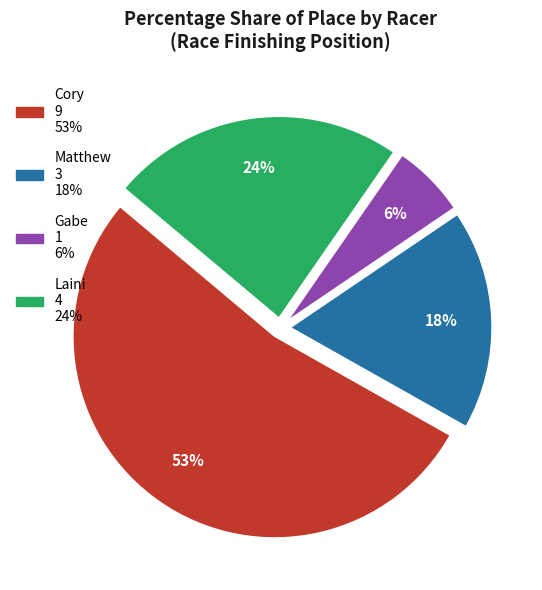

To the nearest percent, what percentage of the pie is Matthew?

18%